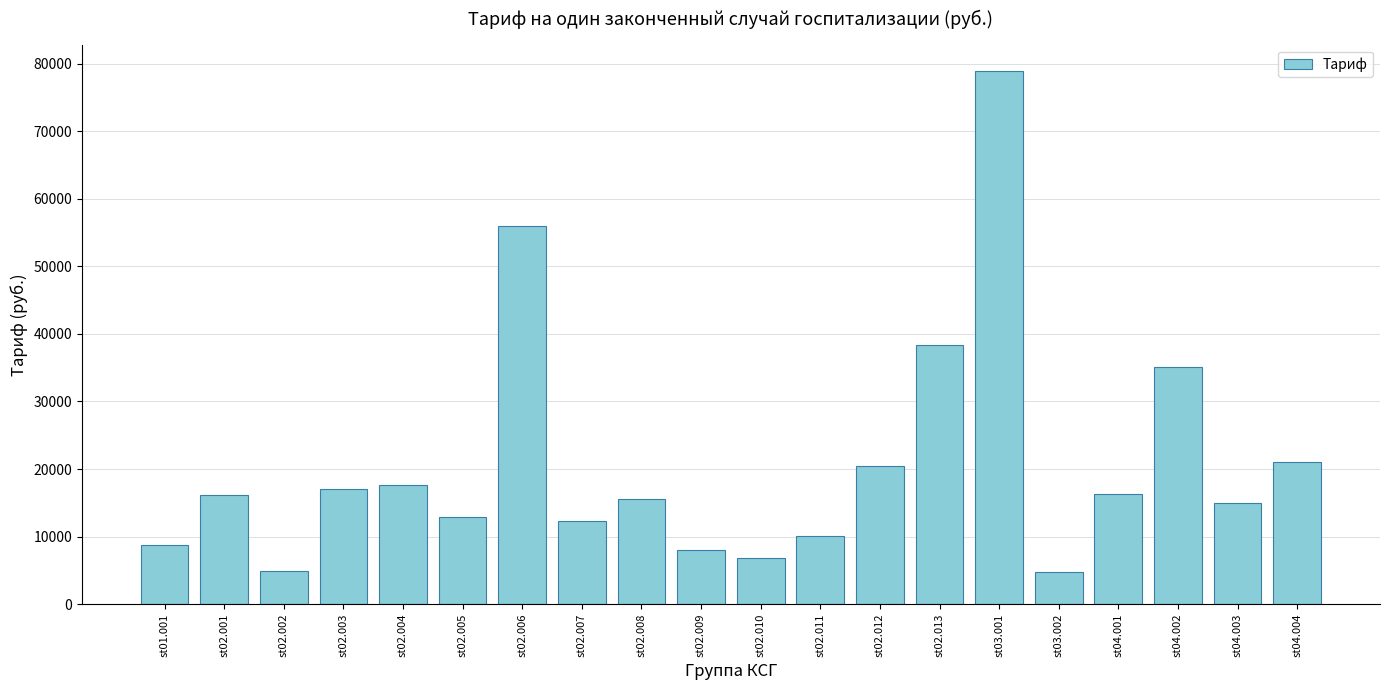

What is the minimum value shown in the chart?

4709.6